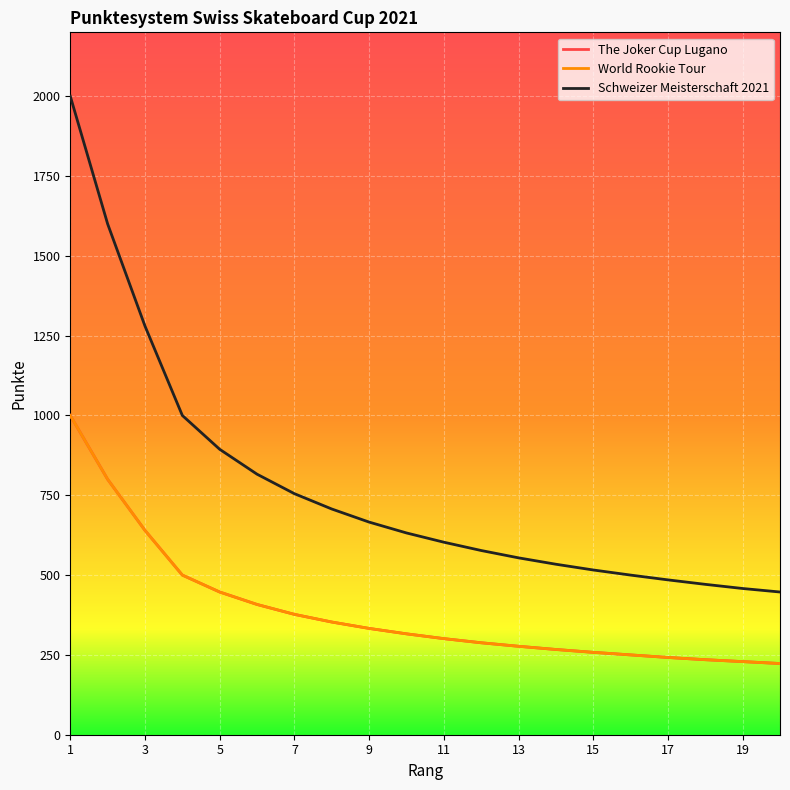

Does the chart display data point markers on the line(s)?

No